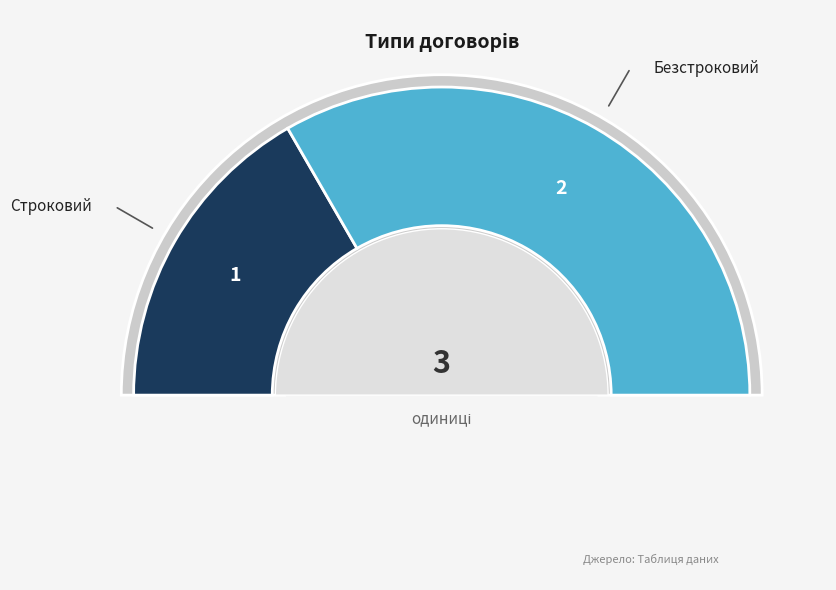

To the nearest percent, what is the combined percentage of Строковий and Безстроковий?

100%